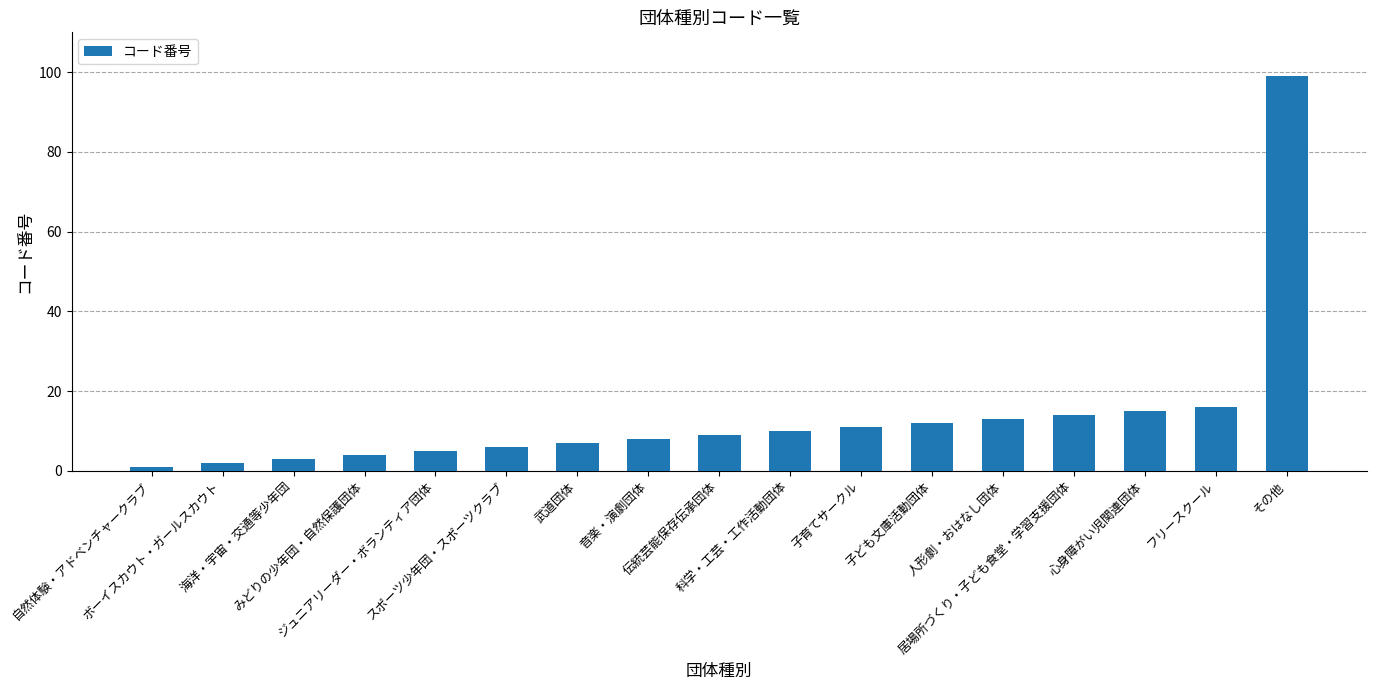

What position from the right is 音楽・演劇団体?

10